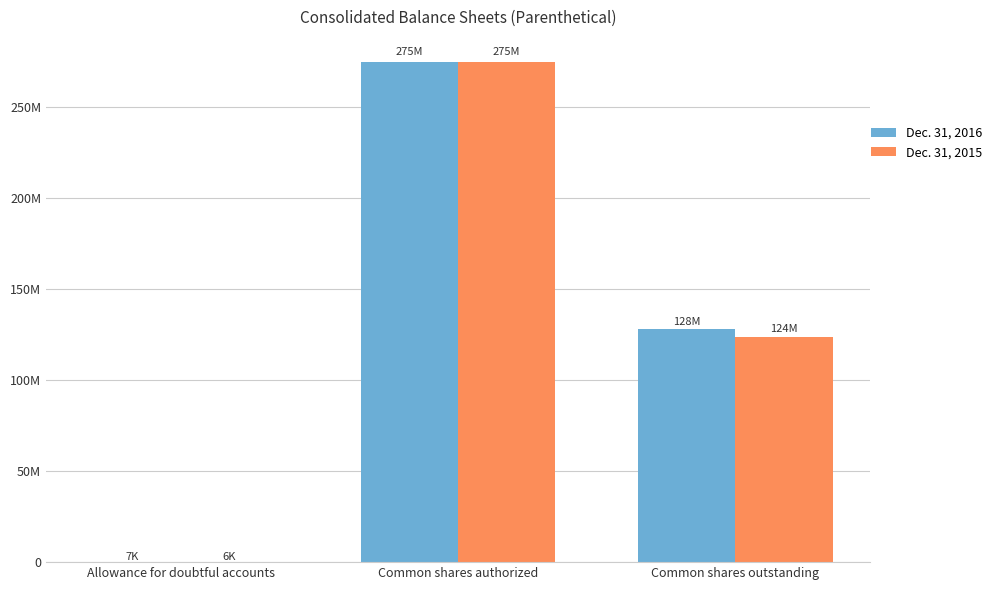

Which series changed the most between Allowance for doubtful accounts and Common shares outstanding?

Dec. 31, 2016